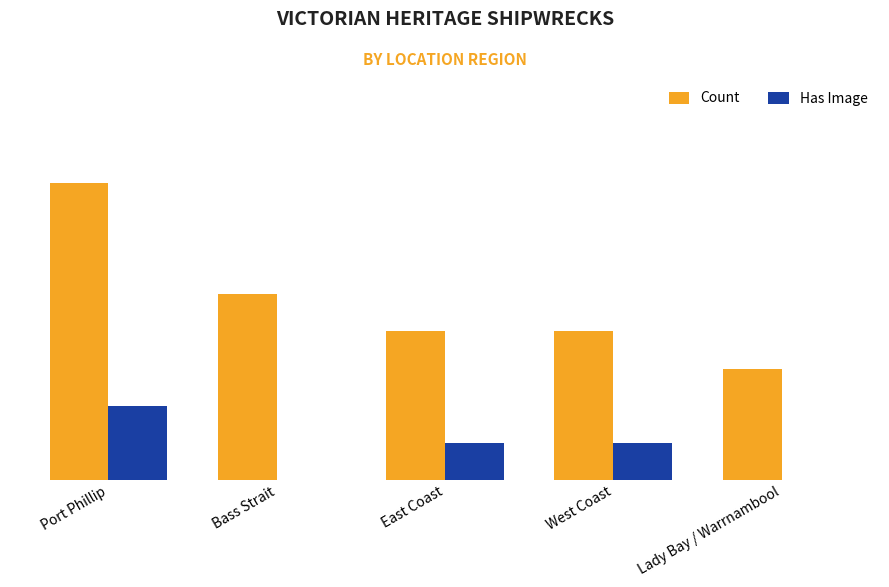

What is the label of the 5th bar from the right?

Port Phillip